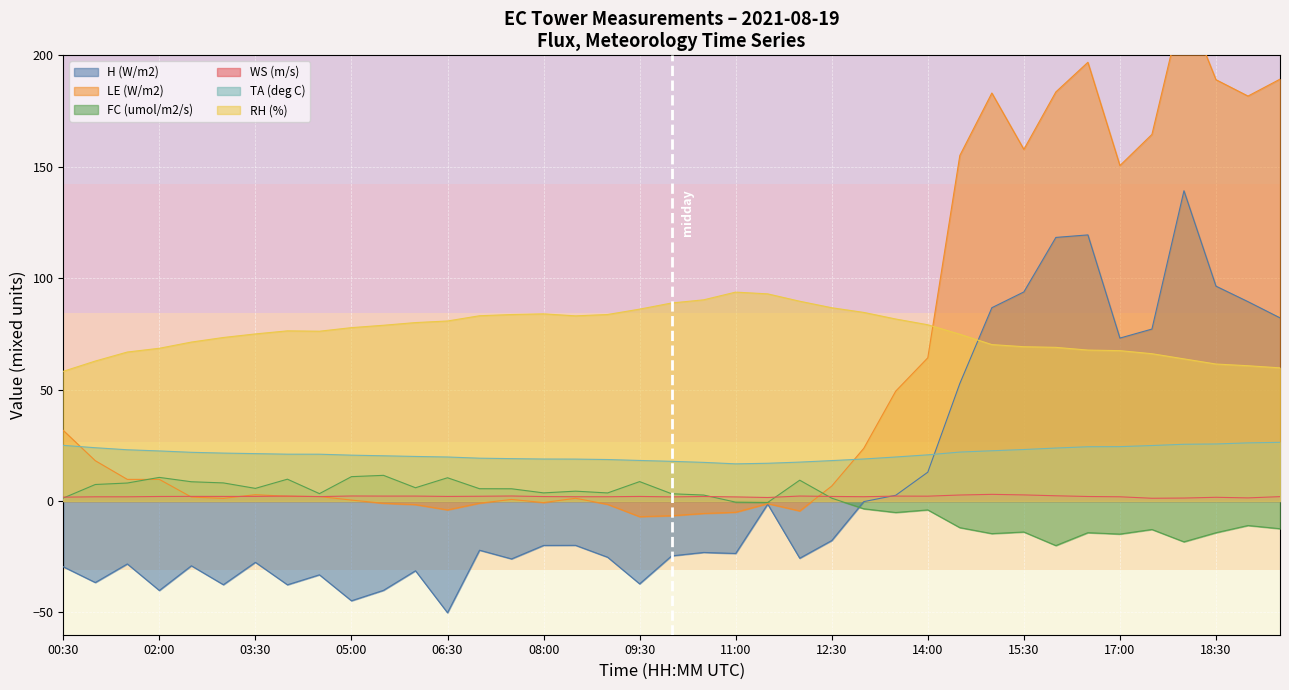

How many lines are shown in the chart?

6